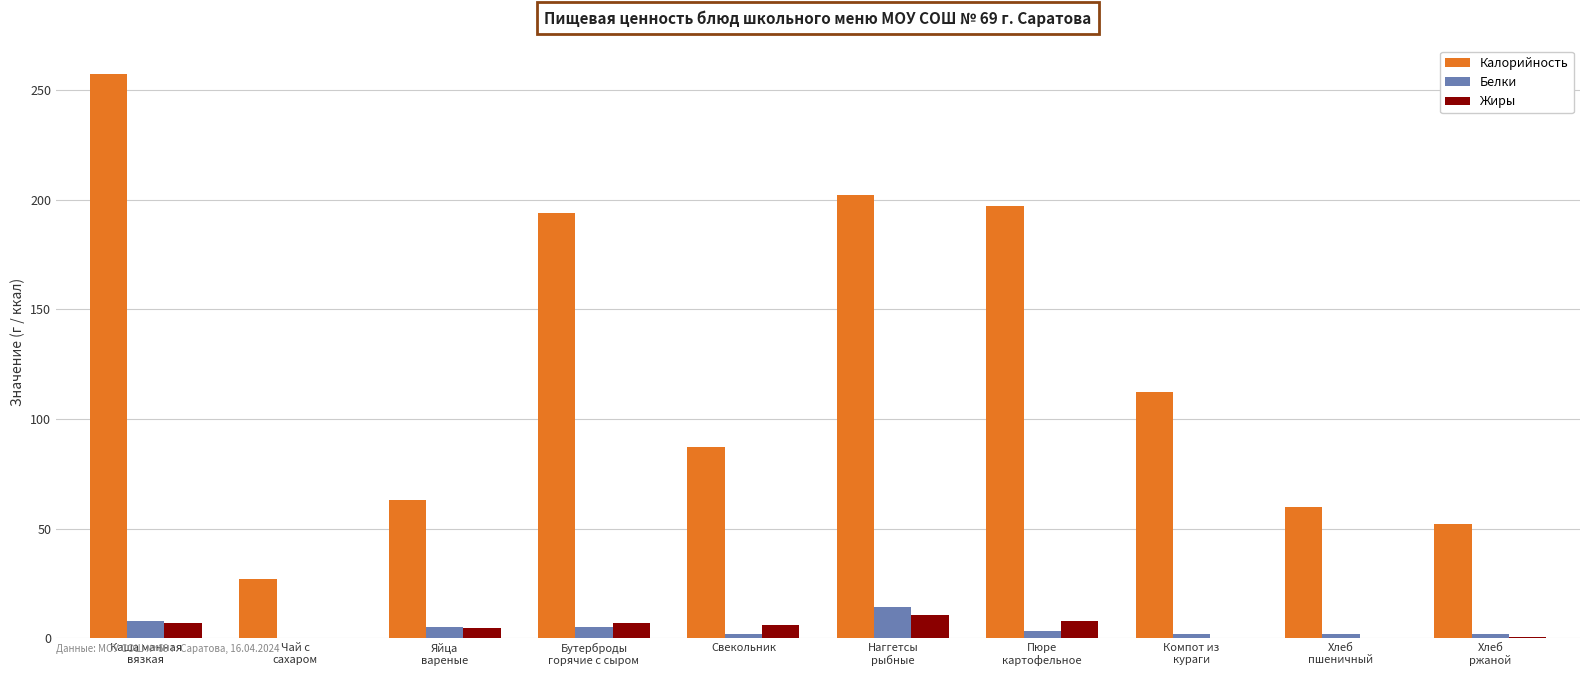

What are all the series names shown in the legend?

Калорийность, Белки, Жиры